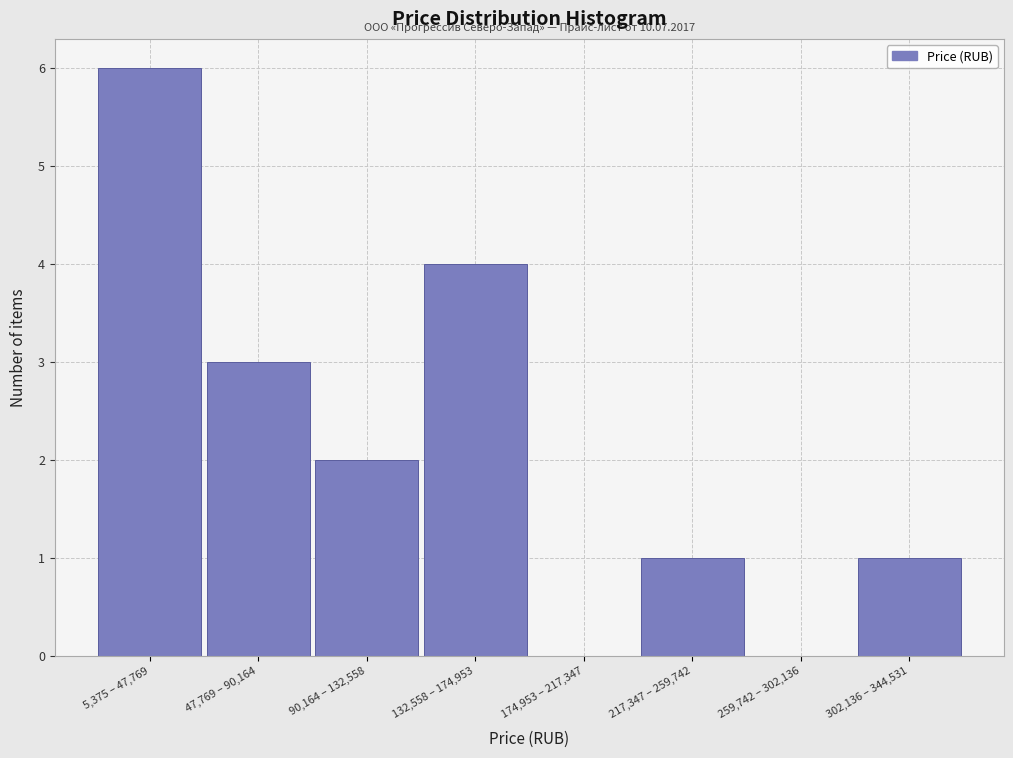

Reading left to right, what are all the values shown in this chart?

5,375 – 47,769=6	47,769 – 90,164=3	90,164 – 132,558=2	132,558 – 174,953=4	174,953 – 217,347=0	217,347 – 259,742=1	259,742 – 302,136=0	302,136 – 344,531=1